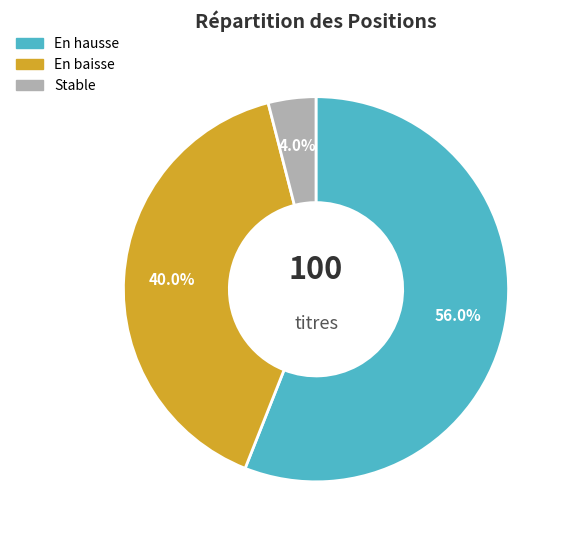

Does Stable account for over 50% of the chart?

No